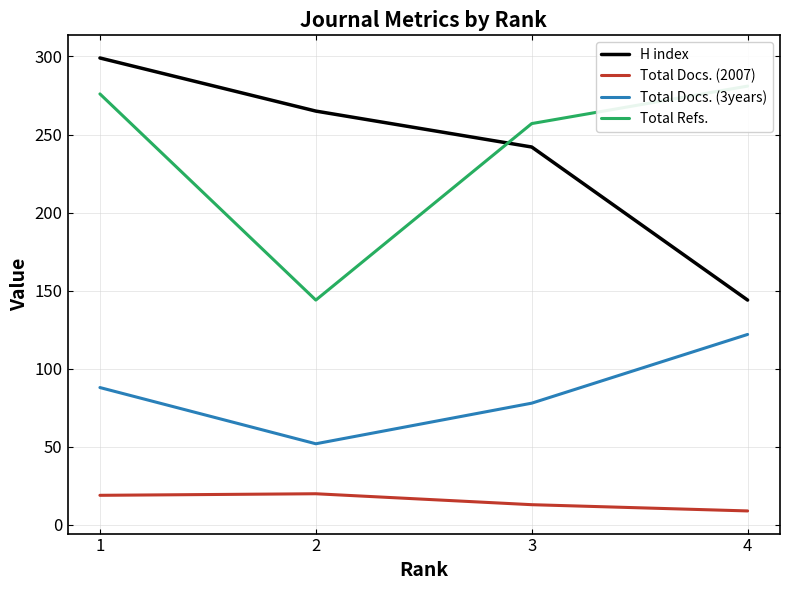

At which category is the sum across all series the highest?

1